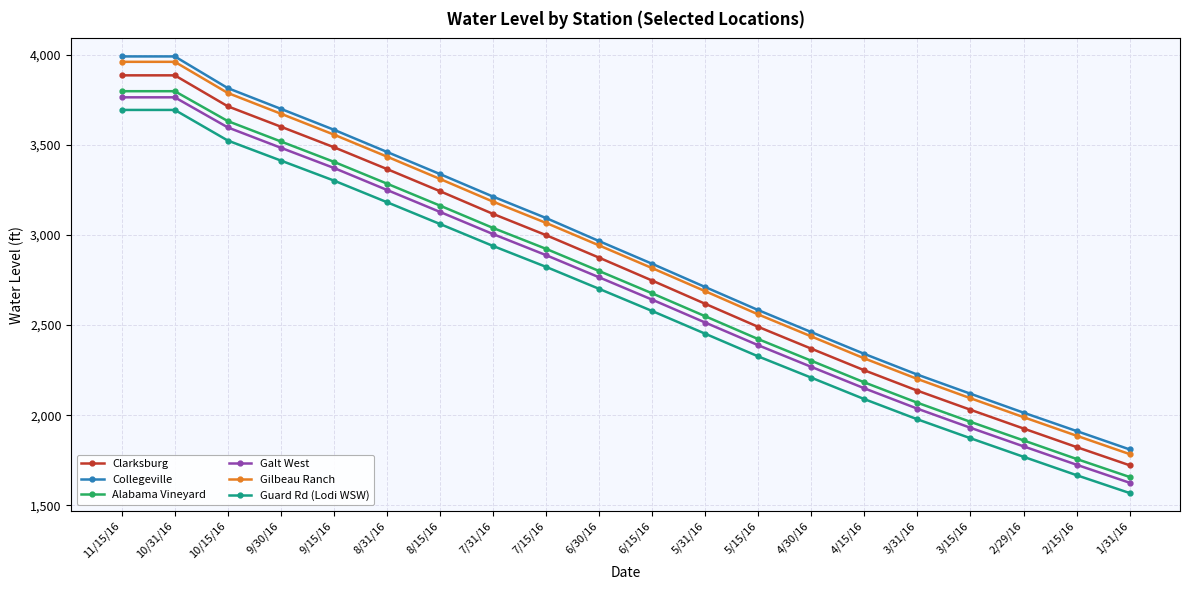

How many values in the Collegeville series are below 2966?

10